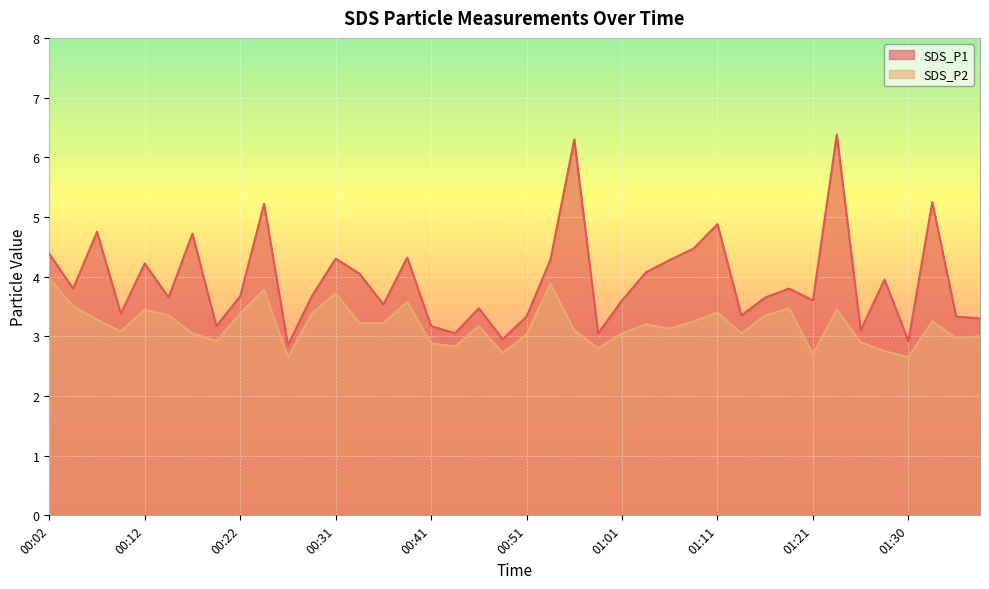

What is the average value of the SDS_P2 series?

3.2